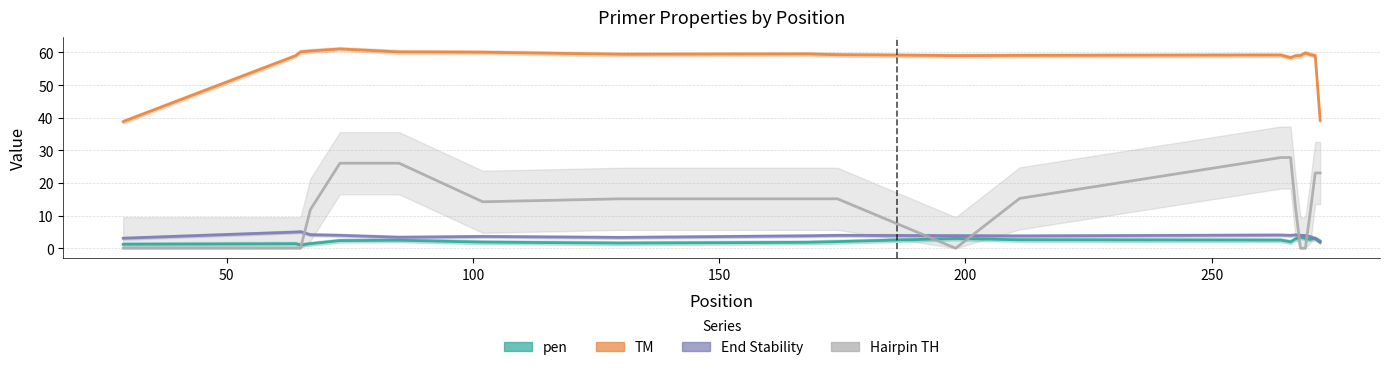

Which series has the largest total across all categories?

PRIMER_RIGHT_0_TM